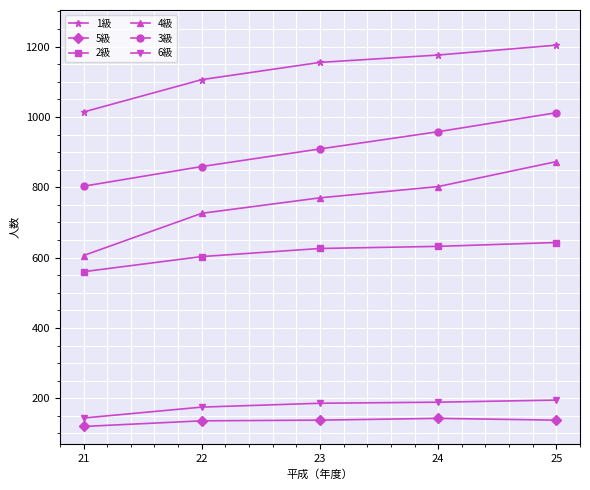

What is the total value across all series at 23?

3784